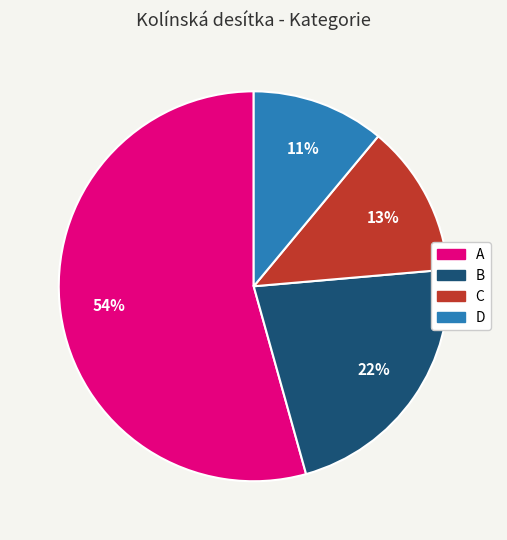

Which slice is the largest?

A